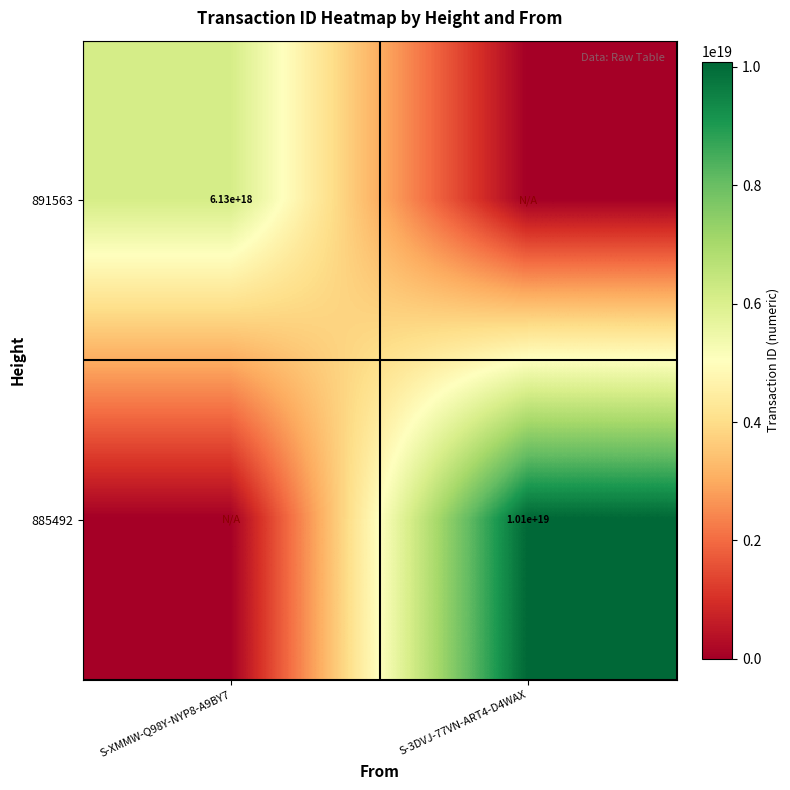

Is it true that 885492 equals 10100000000000000000 at S-3DVJ-77VN-ART4-D4WAX?

True